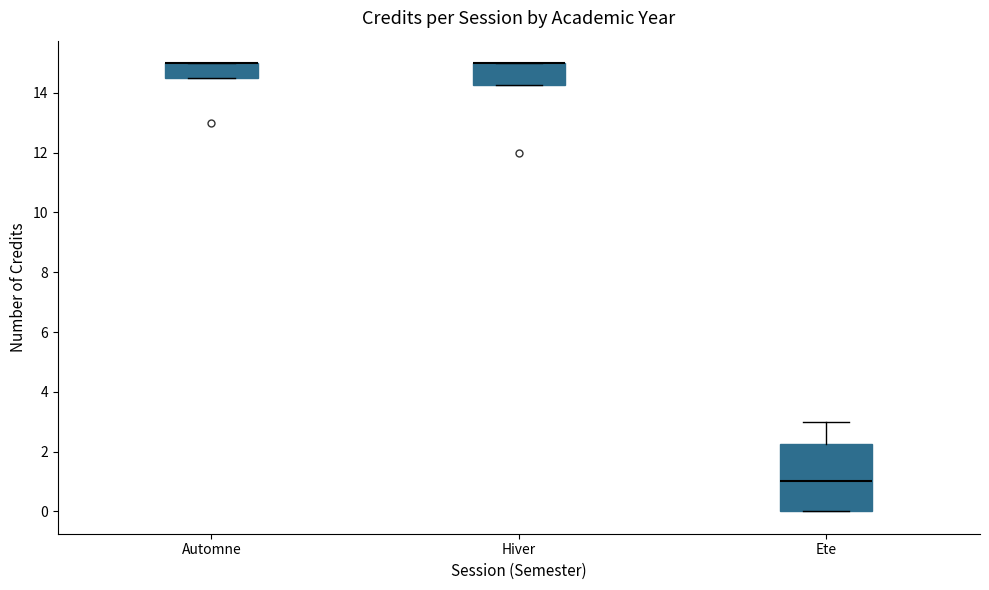

Where does the upper whisker of the box for Ete end on the y-axis? The values are not printed on the chart, so give them approximately, as read against the axis.

3.0